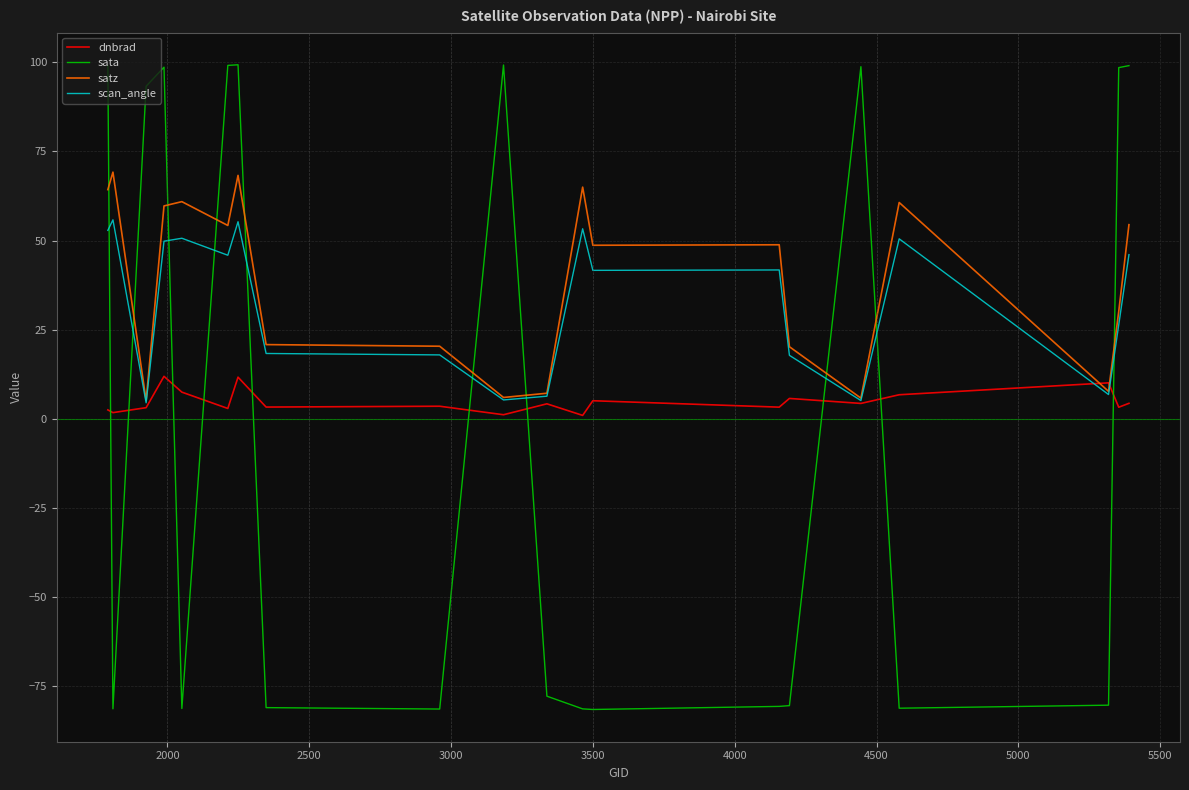

Rank the series by their maximum value, from highest to lowest.

sata, satz, scan_angle, dnbrad